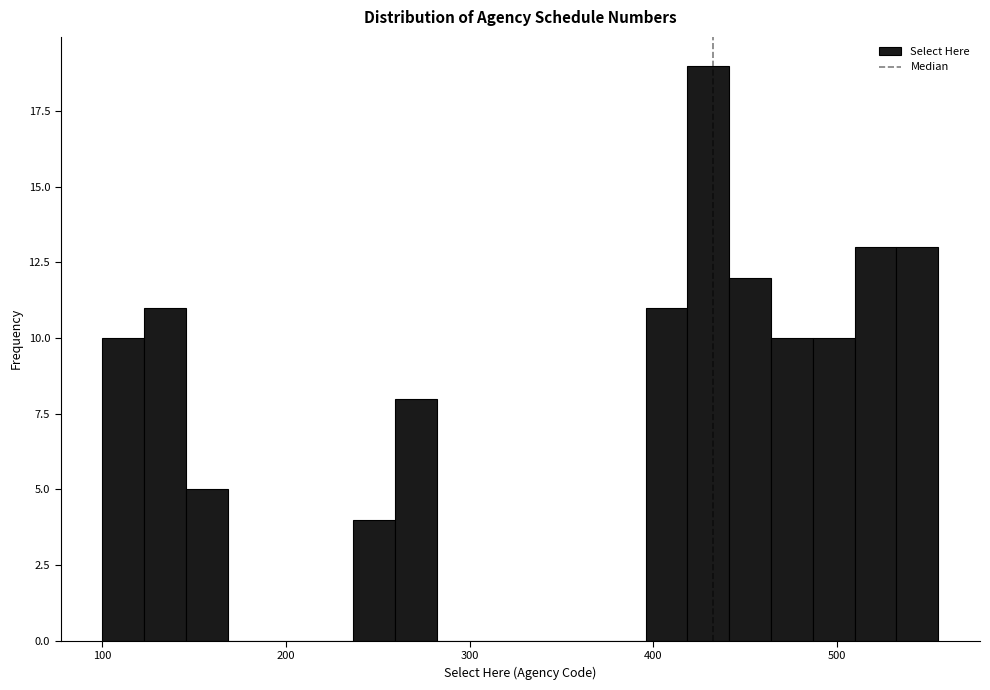

Read against the x-axis, roughly where is the centre of the tallest bar?

430